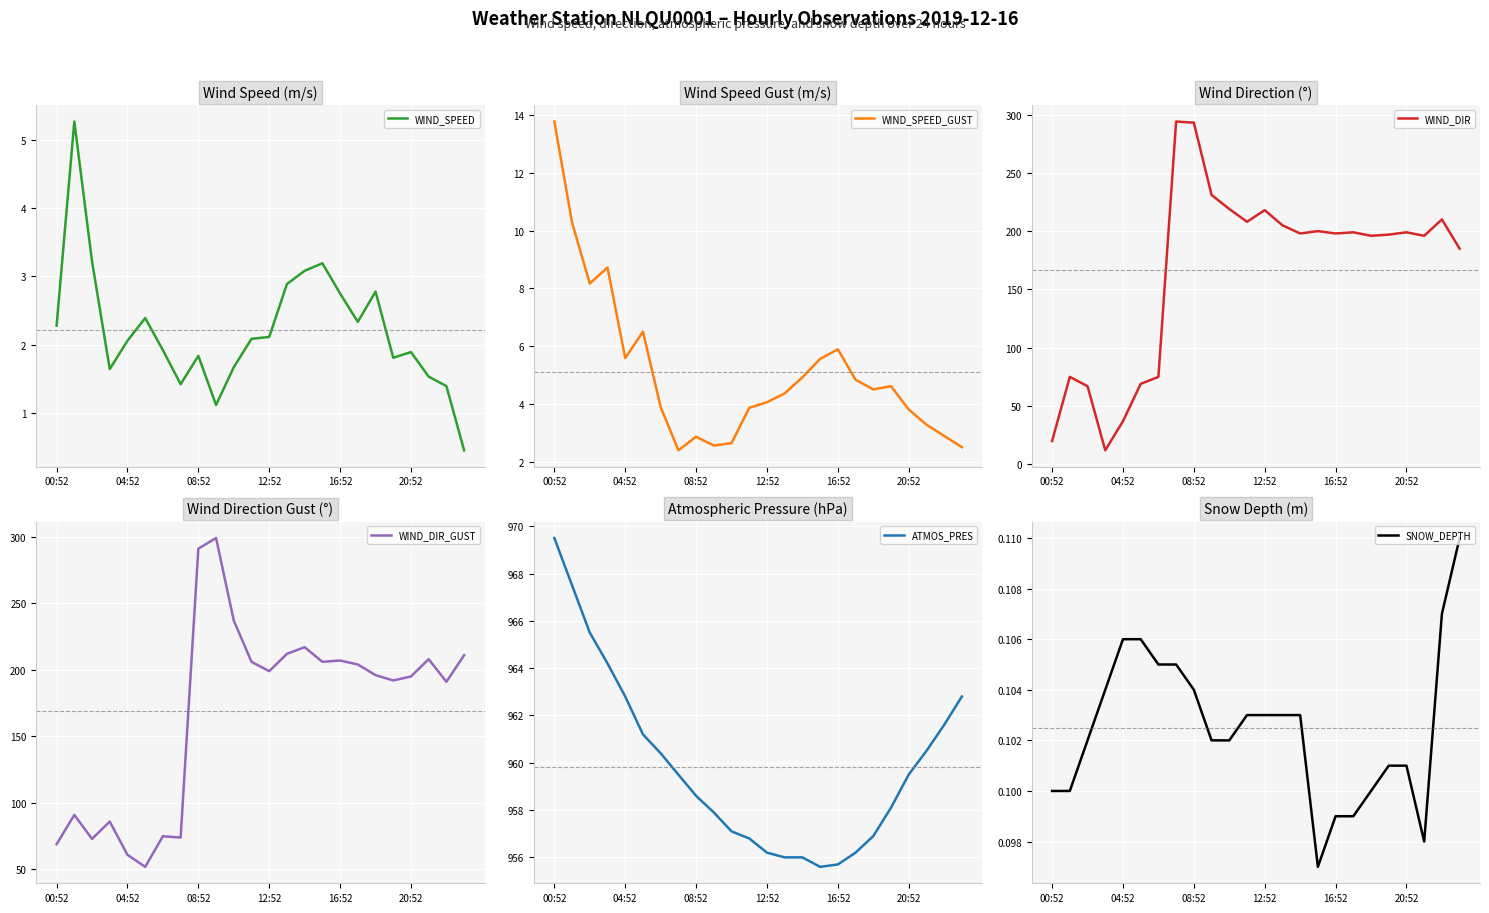

Which label corresponds to the largest value in the chart?

00:52